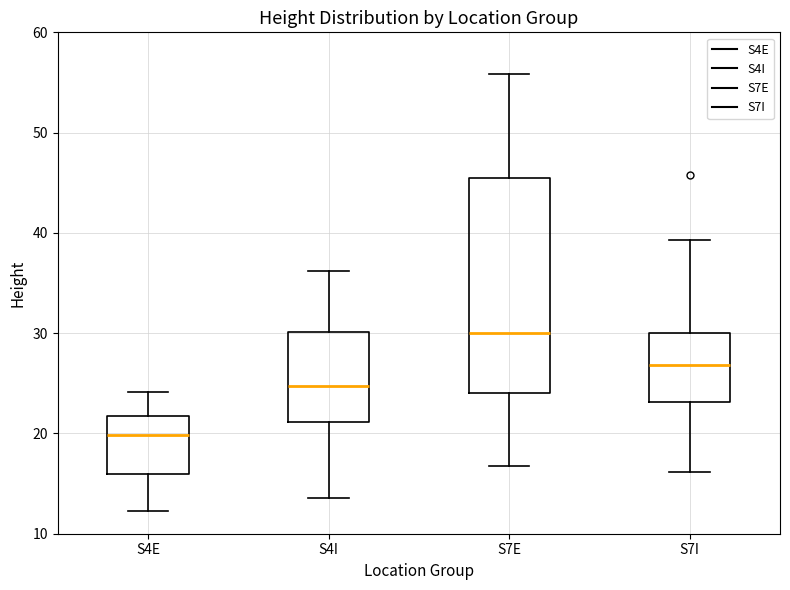

Which box has the lowest median line?

S4E